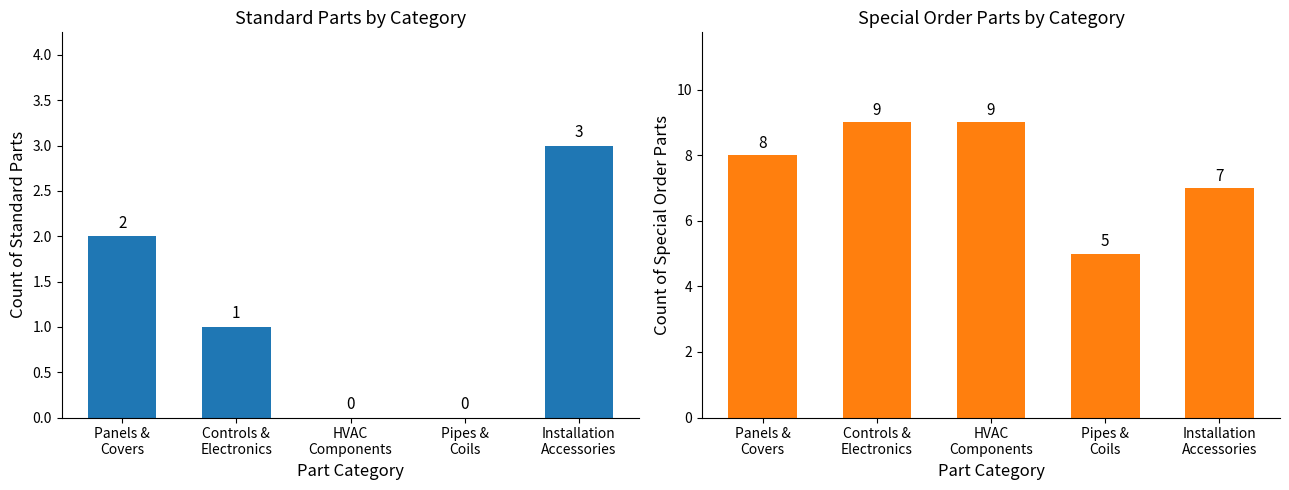

Reading left to right, transcribe all the data shown in this chart.

Standard: Panels &
Covers=2	Controls &
Electronics=1	HVAC
Components=0	Pipes &
Coils=0	Installation
Accessories=3
Special Order: Panels &
Covers=8	Controls &
Electronics=9	HVAC
Components=9	Pipes &
Coils=5	Installation
Accessories=7